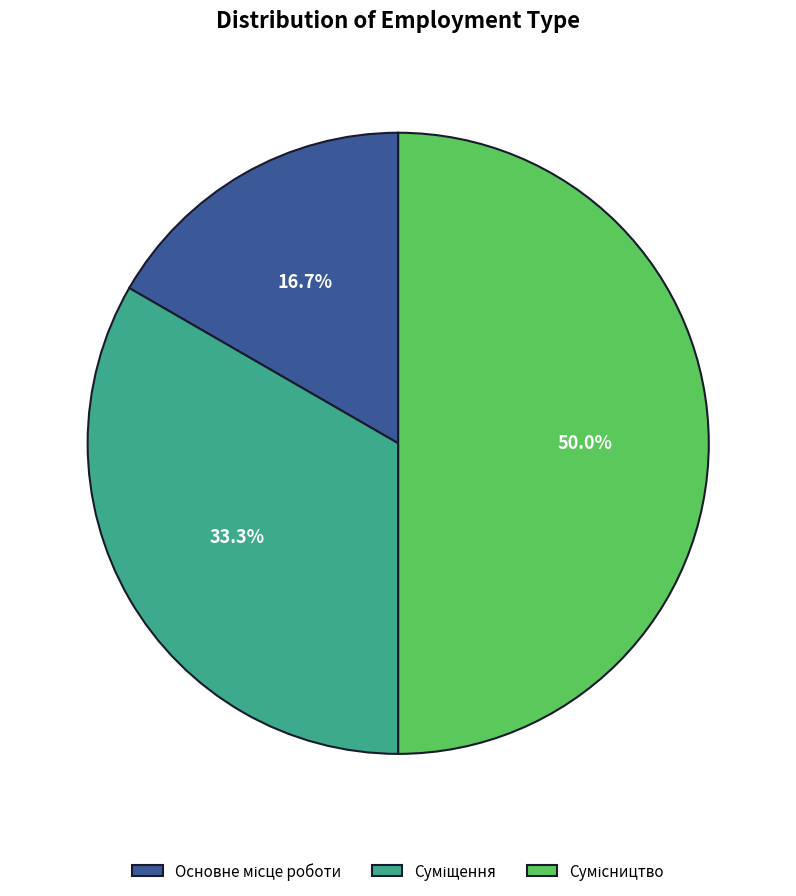

To the nearest percent, what is the average slice percentage?

33%